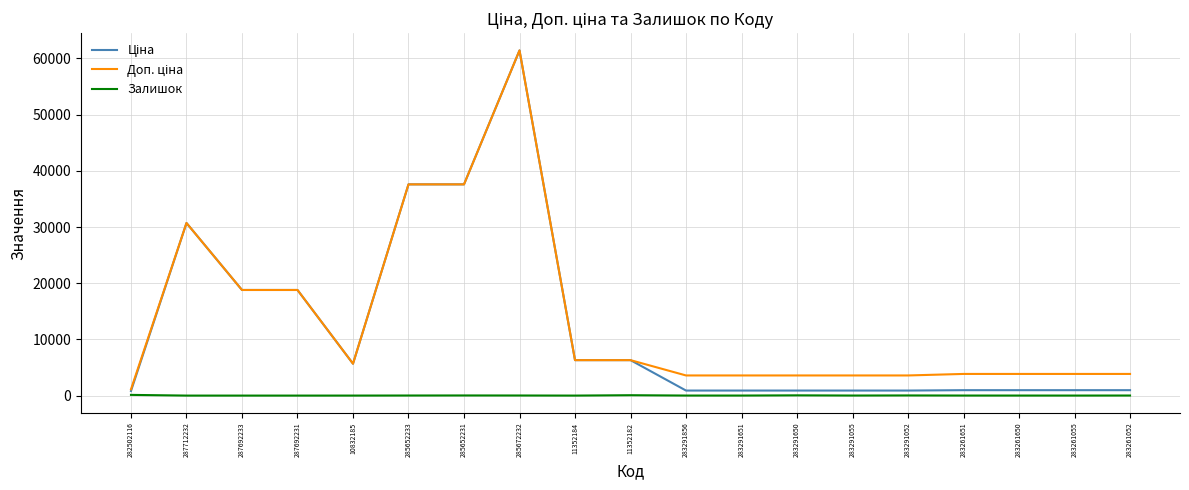

What is the maximum value shown in the chart?

61434.3